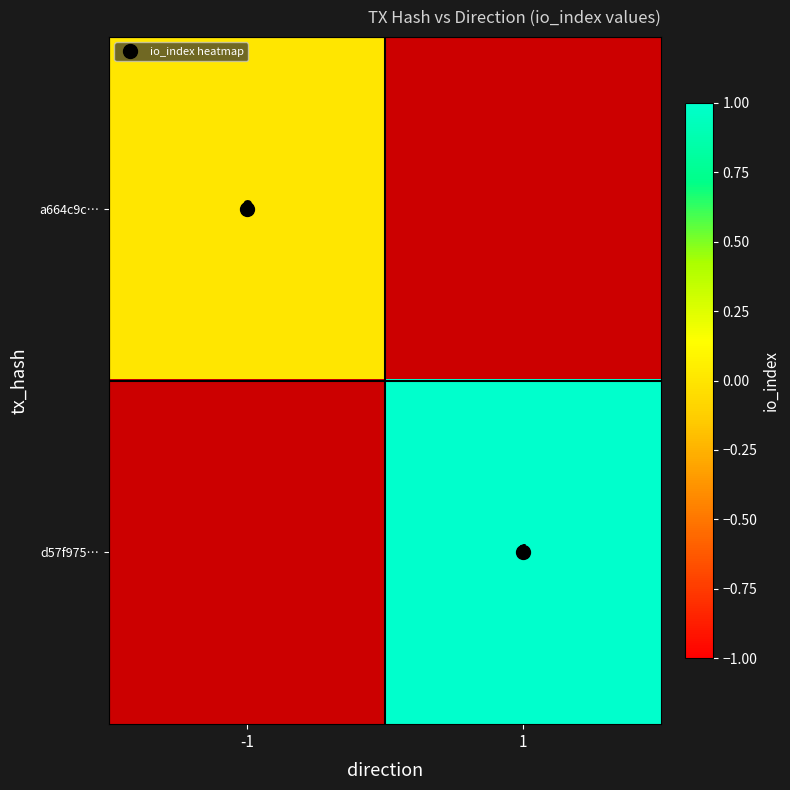

List the labels in order of d57f975… value, largest first.

-1, 1